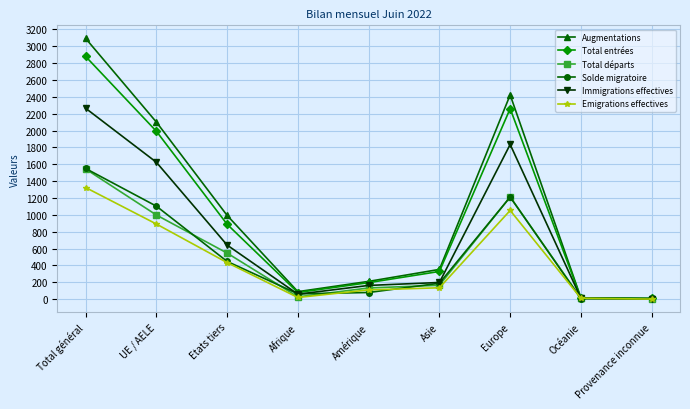

What are all the series names shown in the legend?

Augmentations, Total entrées, Total départs, Solde migratoire, Immigrations effectives, Emigrations effectives